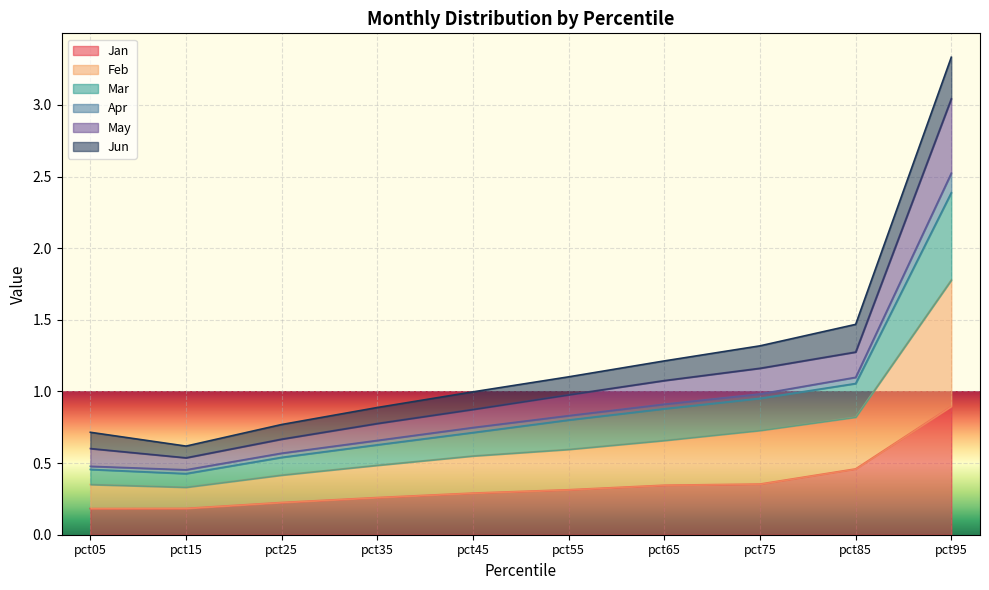

Is it true that Jan equals 0.2 at pct15?

True